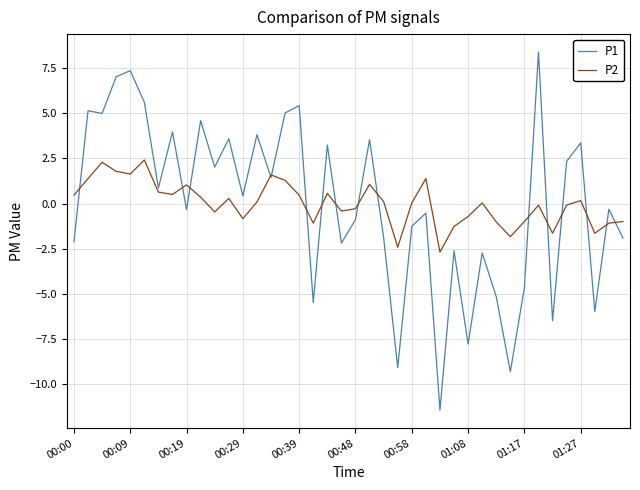

List the series in order of their peak value, lowest first.

P2, P1